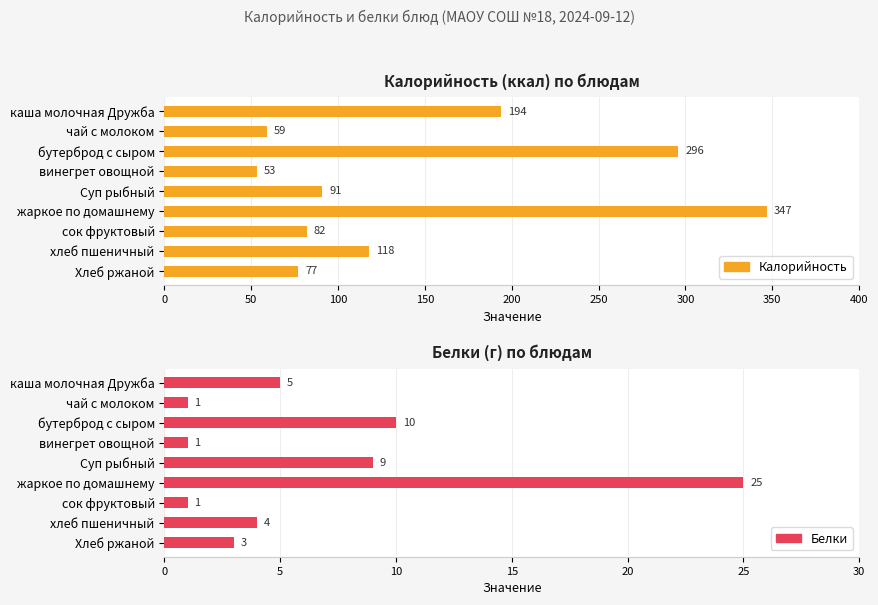

Is it true that Калорийность equals 296 at 100?

True